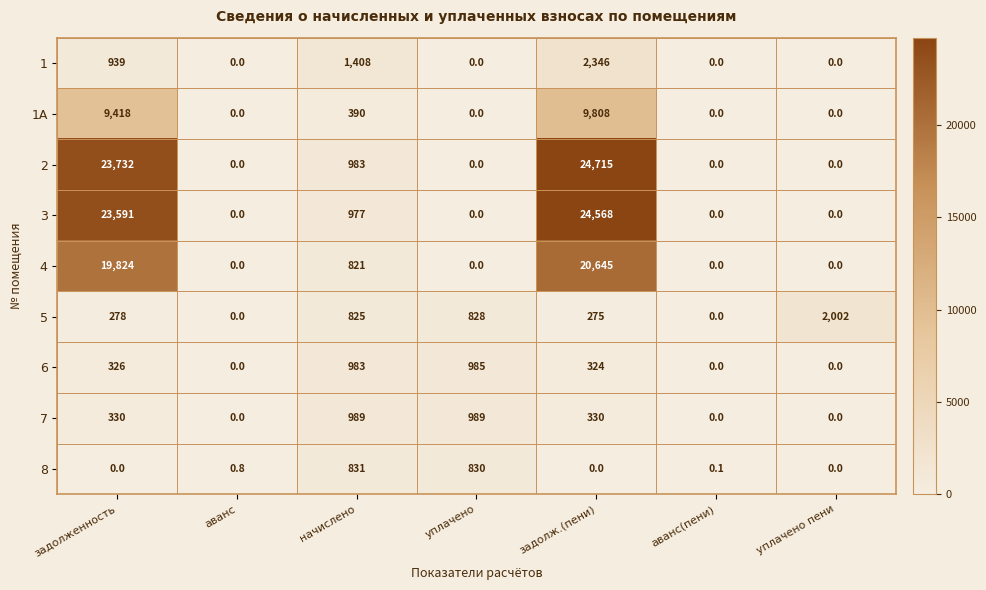

Where is 4 nearest to the value 10322?

начислено